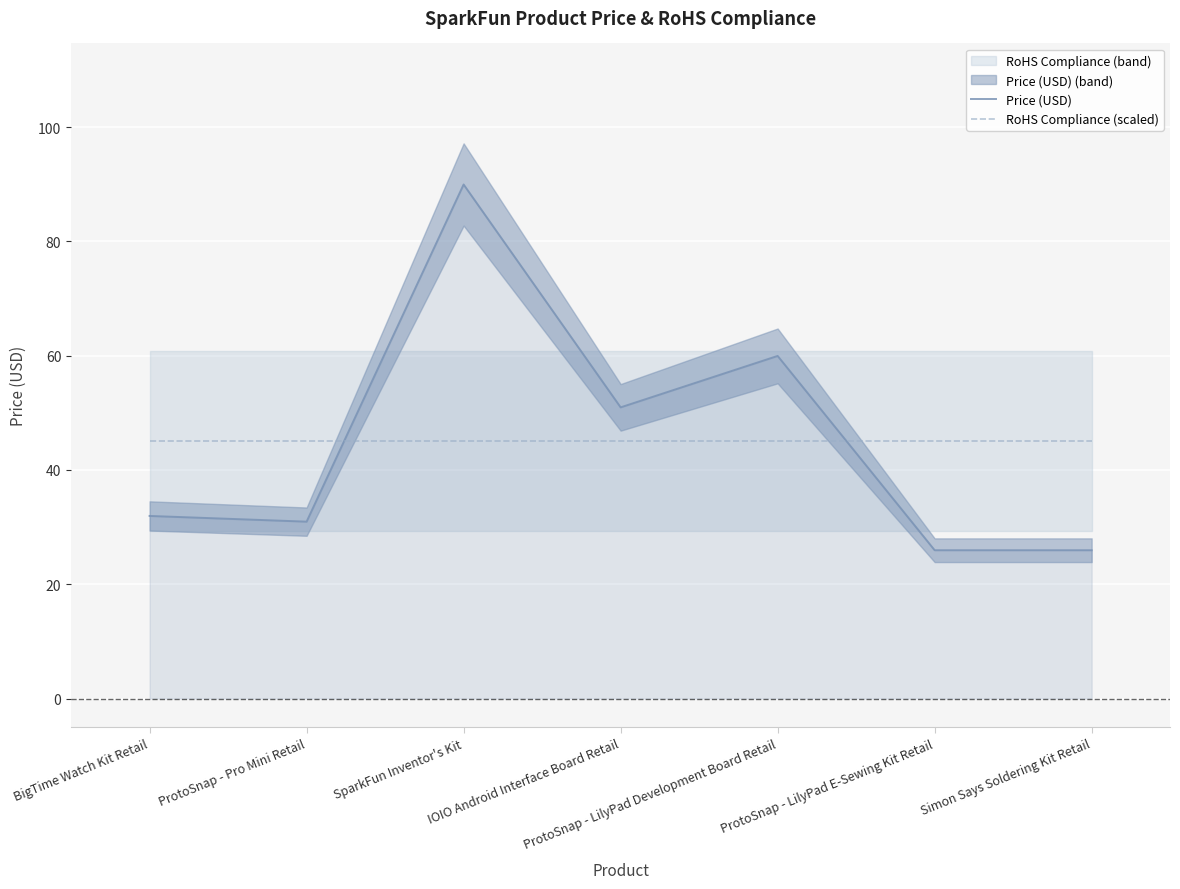

Which label corresponds to the smallest value in the chart?

ProtoSnap - LilyPad E-Sewing Kit Retail